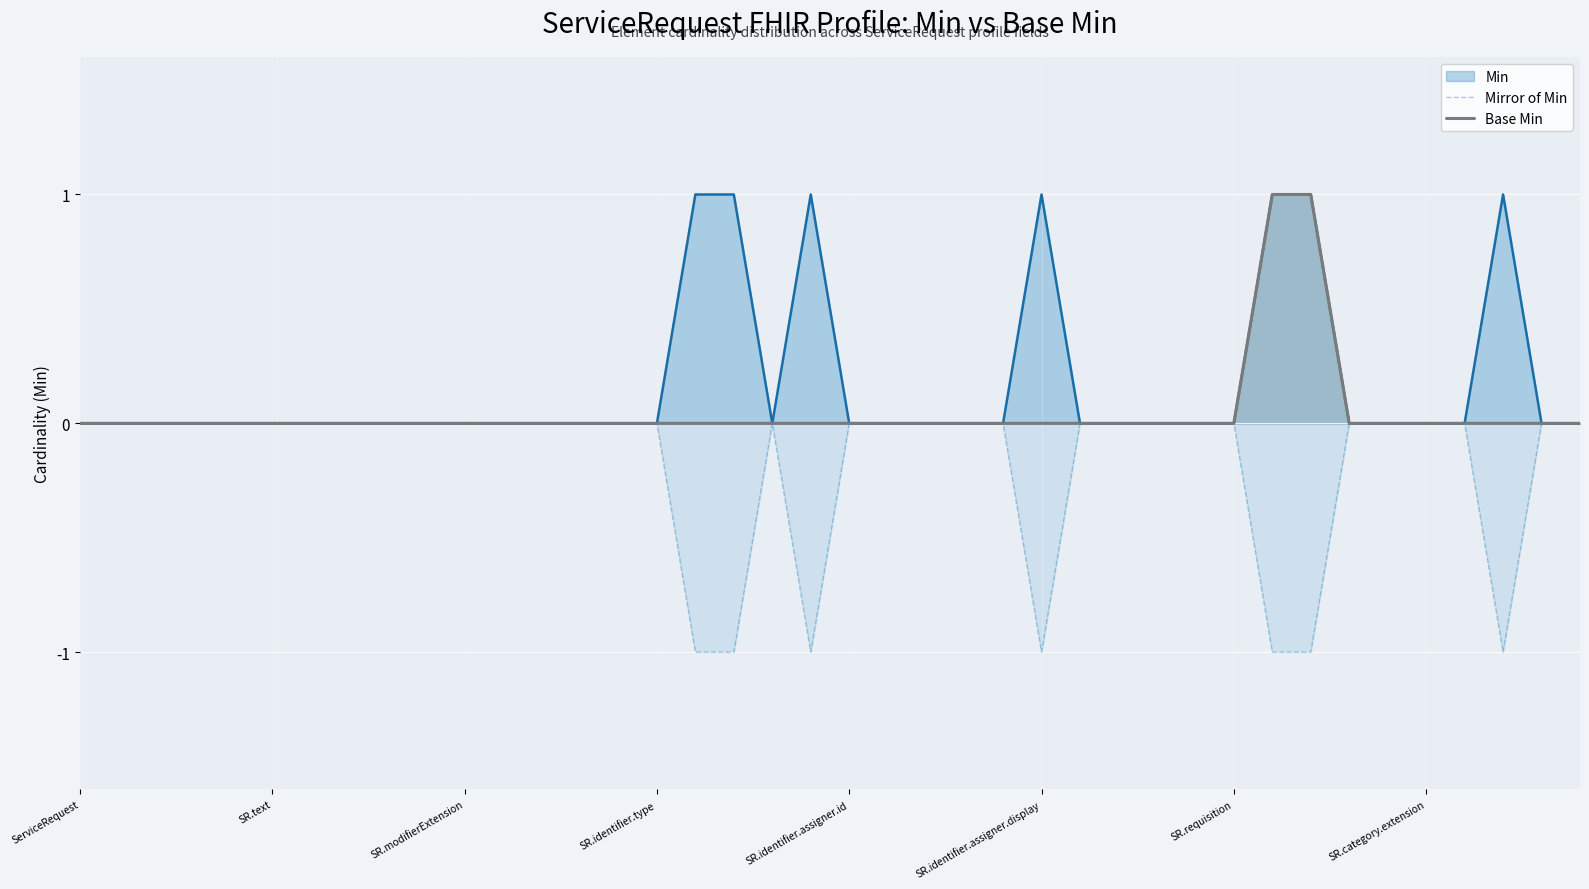

Which series has the widest spread of values?

Mirror of Min